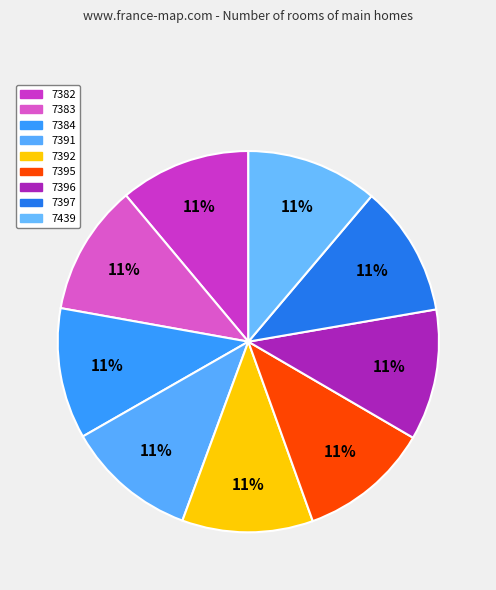

Count the number of slices in the pie.

9